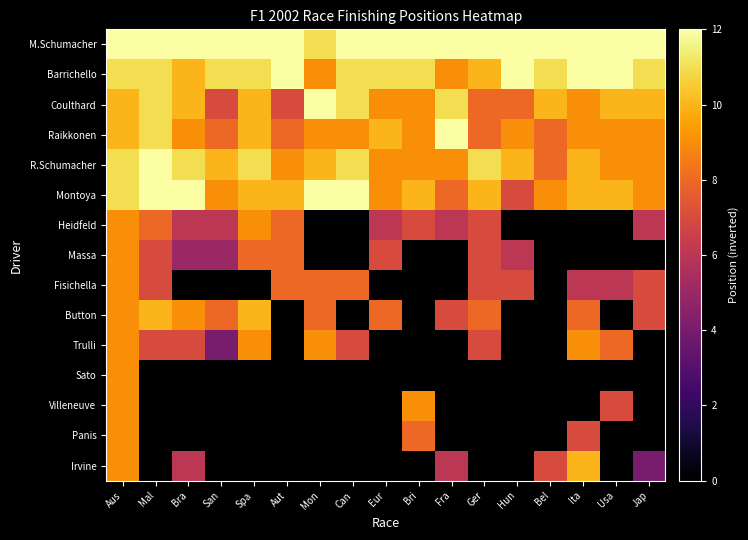

Which series has the widest spread of values?

Irvine